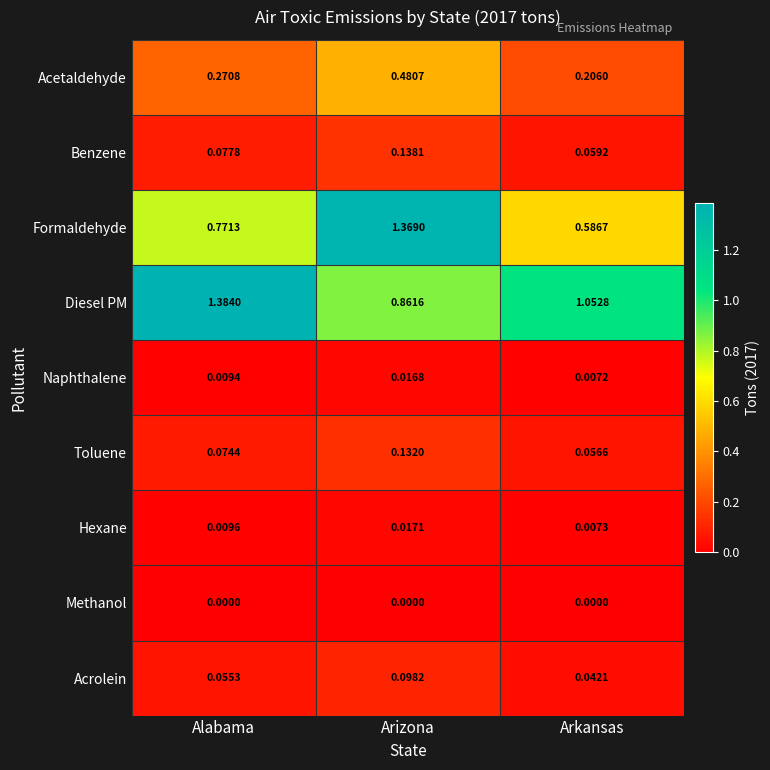

How many distinct data groups are displayed?

9